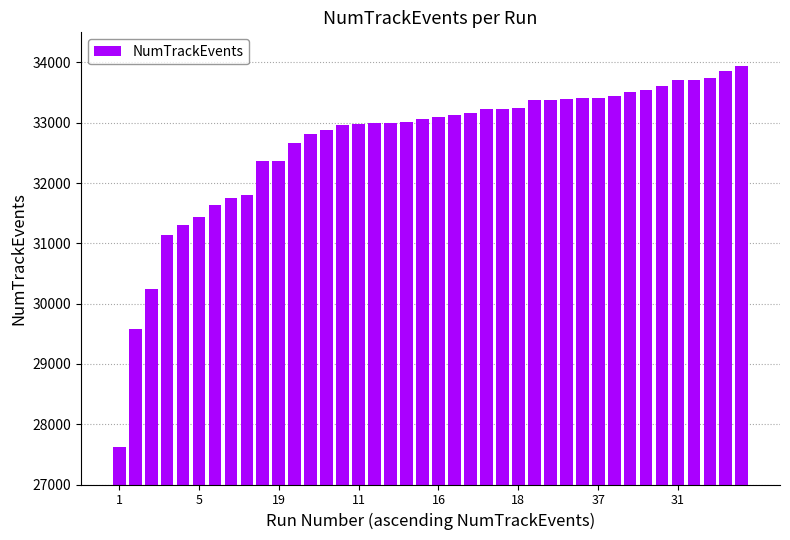

What is the difference between the maximum and second lowest values?

4359